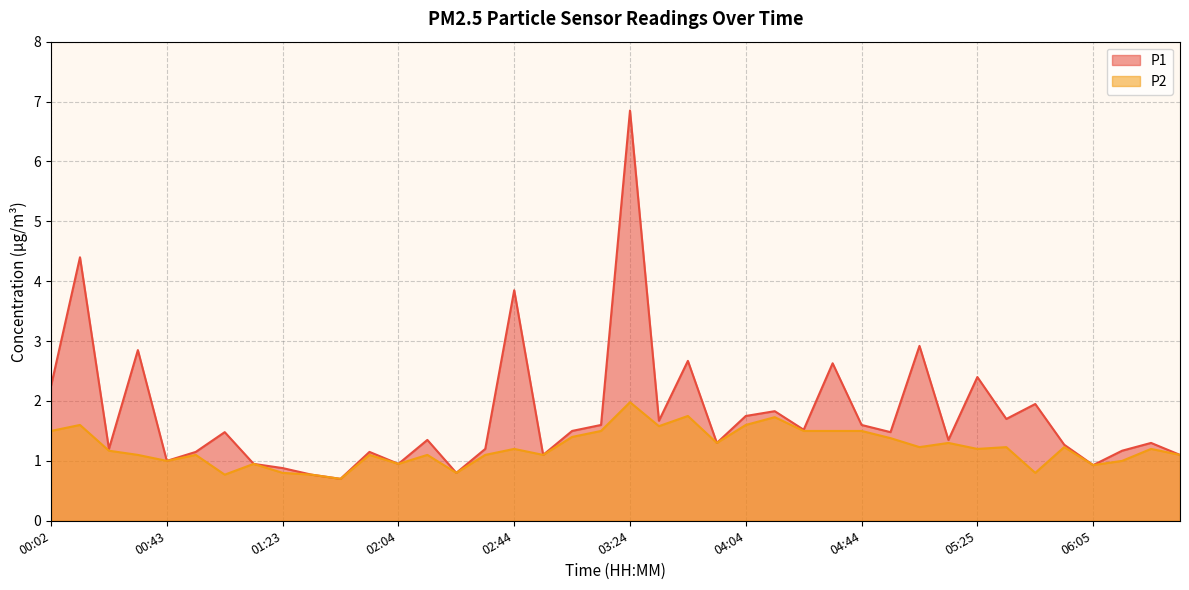

Reading left to right, list all the values displayed in this chart.

P1: 2.2	4.4	1.2	2.9	1.0	1.1	1.5	0.9	0.9	0.8	0.7	1.1	0.9	1.4	0.8	1.2	3.9	1.1	1.5	1.6	6.8	1.7	2.7	1.3	1.8	1.8	1.5	2.6	1.6	1.5	2.9	1.4	2.4	1.7	1.9	1.3	0.9	1.2	1.3	1.1
P2: 1.5	1.6	1.2	1.1	1.0	1.1	0.8	0.9	0.8	0.8	0.7	1.1	0.9	1.1	0.8	1.1	1.2	1.1	1.4	1.5	2.0	1.6	1.8	1.3	1.6	1.7	1.5	1.5	1.5	1.4	1.2	1.3	1.2	1.2	0.8	1.2	0.9	1.0	1.2	1.1